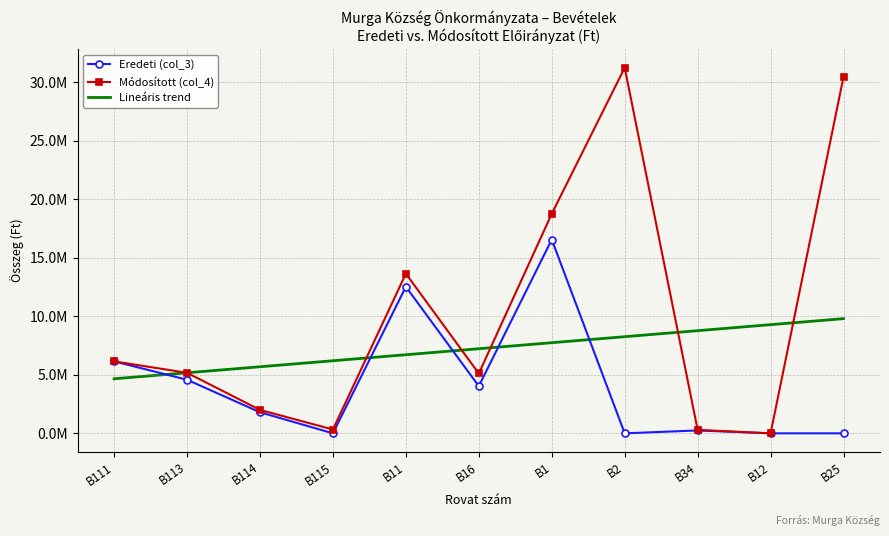

List the labels in order of Módosított (col_4) value, smallest first.

B12, B34, B115, B114, B16, B113, B111, B11, B1, B25, B2